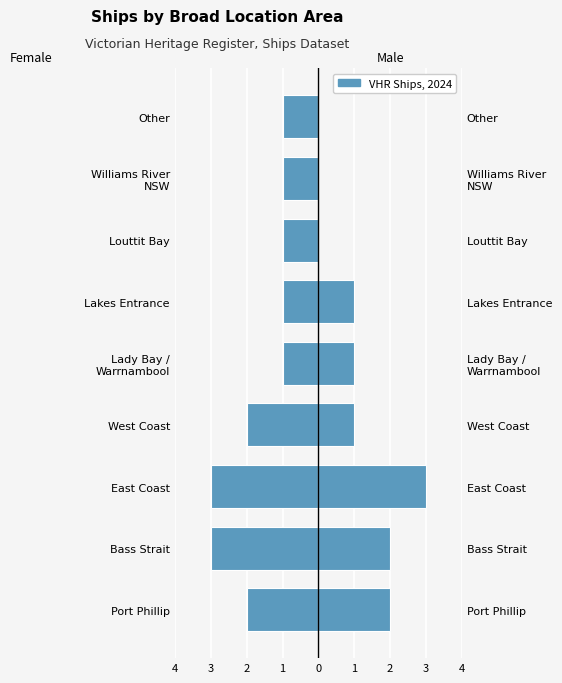

What is the approximate value of Right (Male) at West Coast?

1